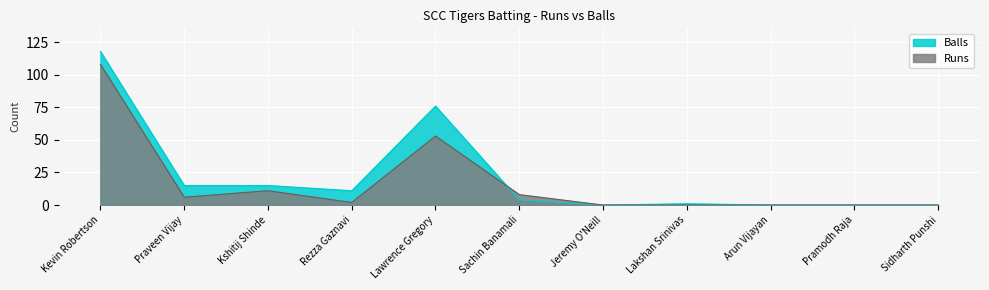

Reading right to left, transcribe all the data shown in this chart.

Runs: Sidharth Punshi=0	Pramodh Raja=0	Arun Vijayan=0	Lakshan Srinivas=0	Jeremy O'Neill=0	Sachin Banamali=8	Lawrence Gregory=53	Rezza Gaznavi=2	Kshitij Shinde=11	Praveen Vijay=6	Kevin Robertson=108
Balls: Sidharth Punshi=0	Pramodh Raja=0	Arun Vijayan=0	Lakshan Srinivas=1	Jeremy O'Neill=0	Sachin Banamali=4	Lawrence Gregory=76	Rezza Gaznavi=11	Kshitij Shinde=15	Praveen Vijay=15	Kevin Robertson=118